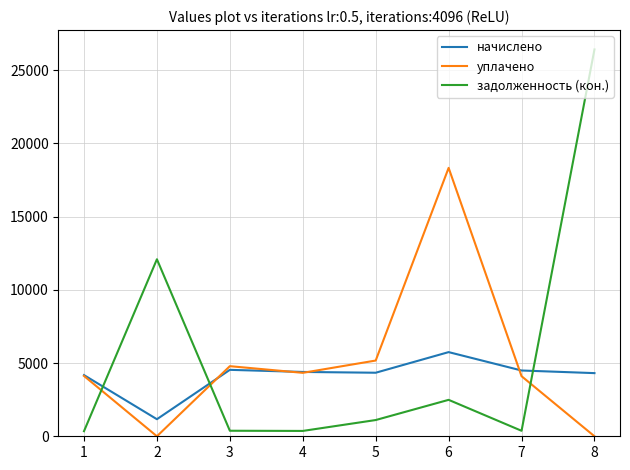

What is the total value across all series at 7?

8967.2